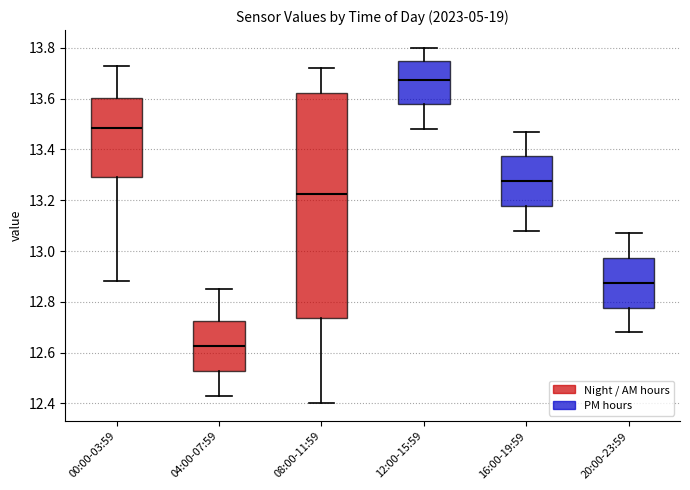

Reading left to right, transcribe this box plot: for each box, give where its median line is, the range the box spans, and where its two whiskers end, as read against the y-axis. The values are not printed on the chart, so give them approximately, as read against the axis.

00:00-03:59: median 13.48, box 13.30 to 13.60, whiskers 12.88 to 13.74
04:00-07:59: median 12.62, box 12.52 to 12.72, whiskers 12.44 to 12.86
08:00-11:59: median 13.22, box 12.74 to 13.62, whiskers 12.40 to 13.72
12:00-15:59: median 13.68, box 13.58 to 13.76, whiskers 13.48 to 13.80
16:00-19:59: median 13.28, box 13.18 to 13.38, whiskers 13.08 to 13.48
20:00-23:59: median 12.88, box 12.78 to 12.98, whiskers 12.68 to 13.08